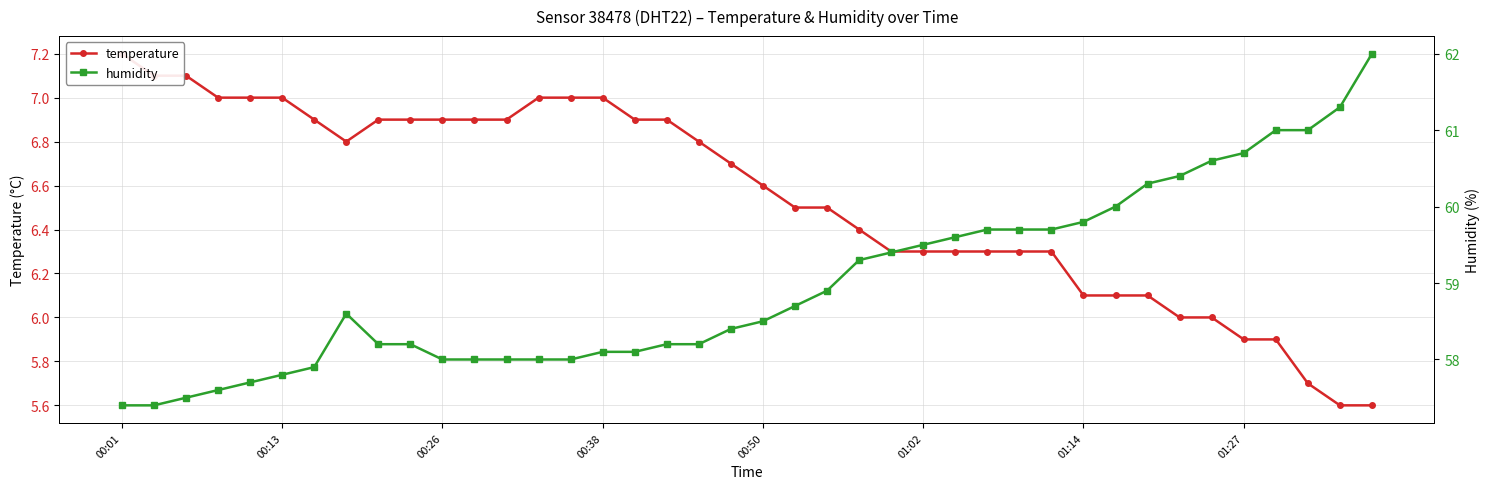

Rank the series at 00:26 from lowest to highest value.

temperature, humidity